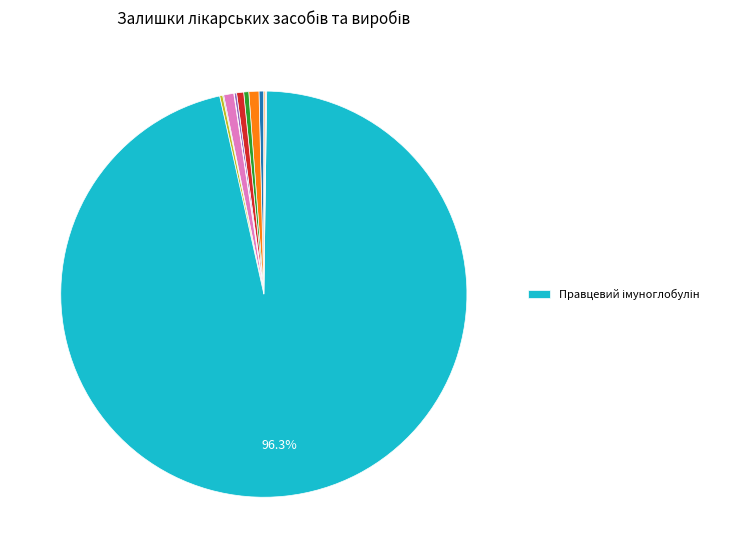

Does any single category account for the majority?

Yes